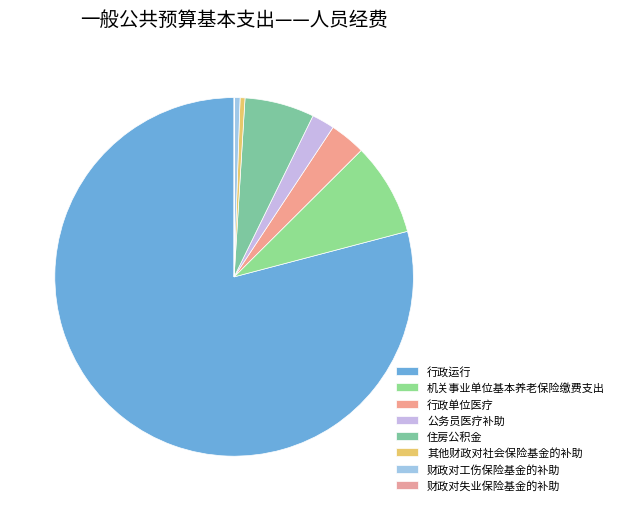

Does 财政对工伤保险基金的补助 account for over 50% of the chart?

No